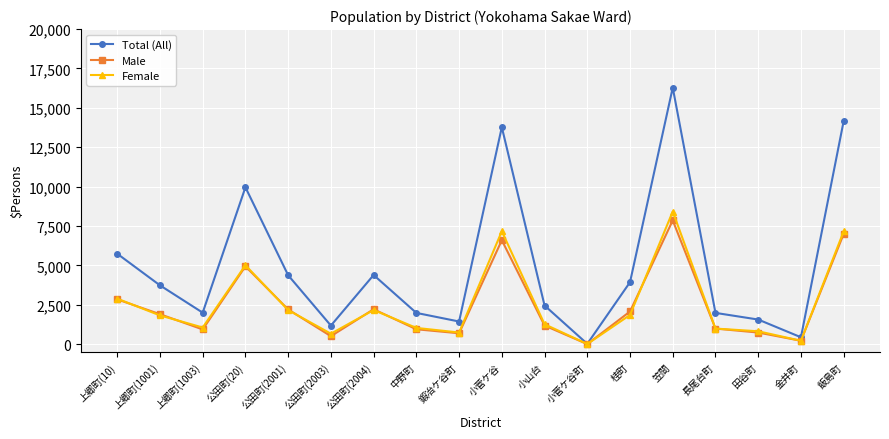

Rank the series by their maximum value, from highest to lowest.

Total (All), Female, Male